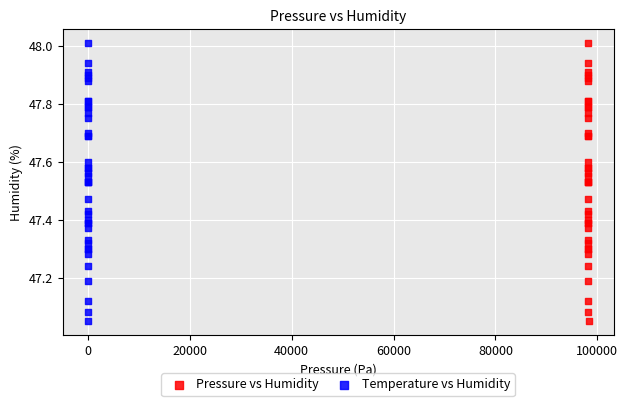

What are all the series names shown in the legend?

Pressure vs Humidity, Temperature vs Humidity